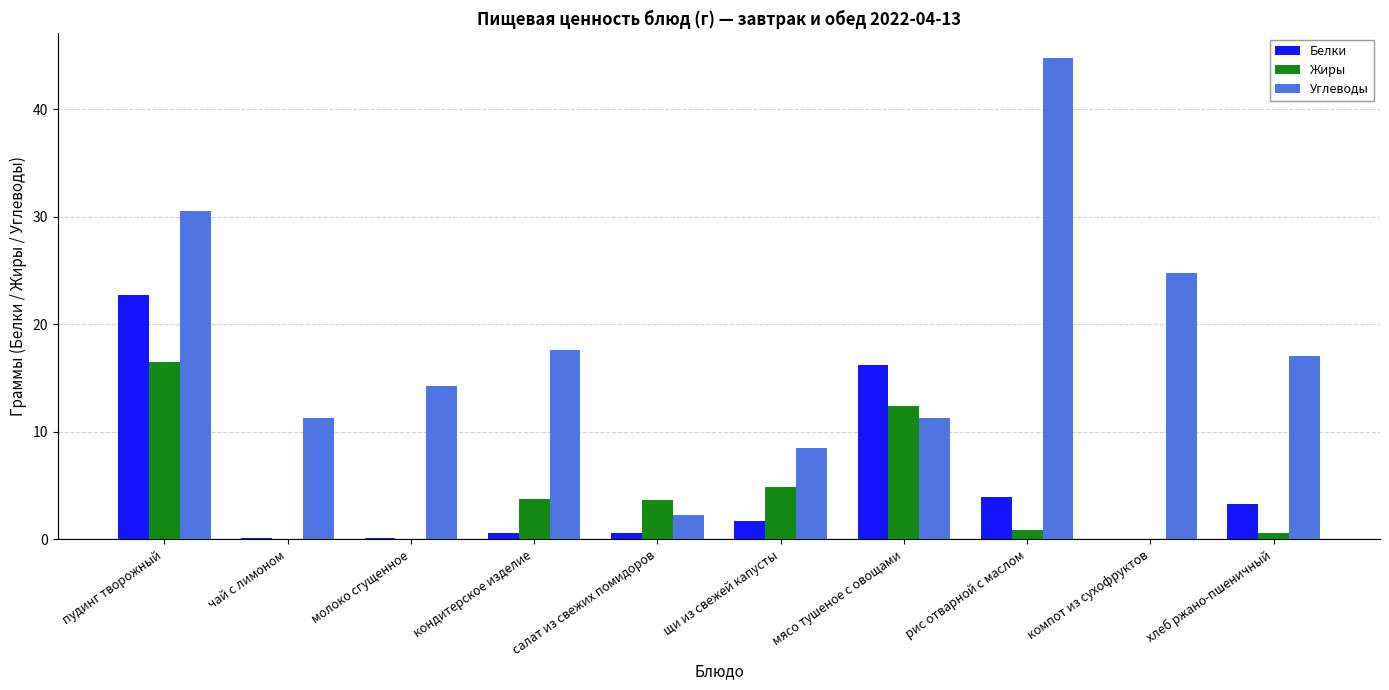

What is the sum of all Углеводы values?

182.5